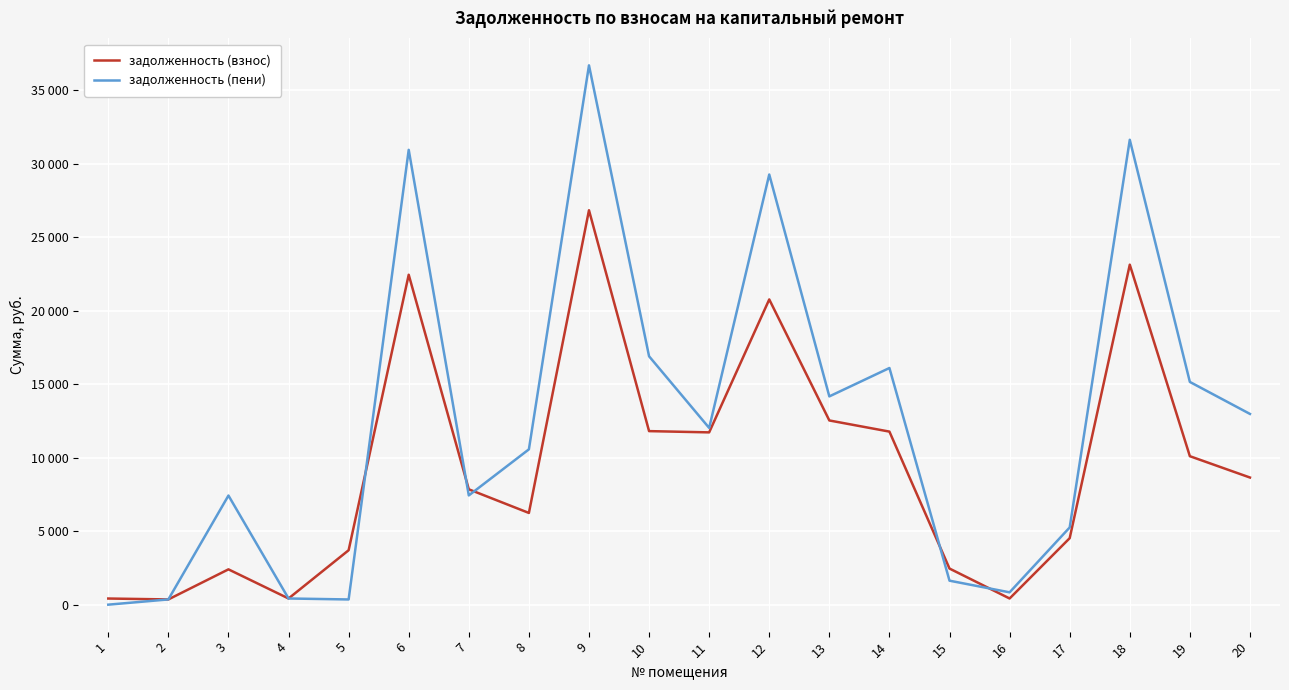

What are all the series names shown in the legend?

задолженность (взнос), задолженность (пени)